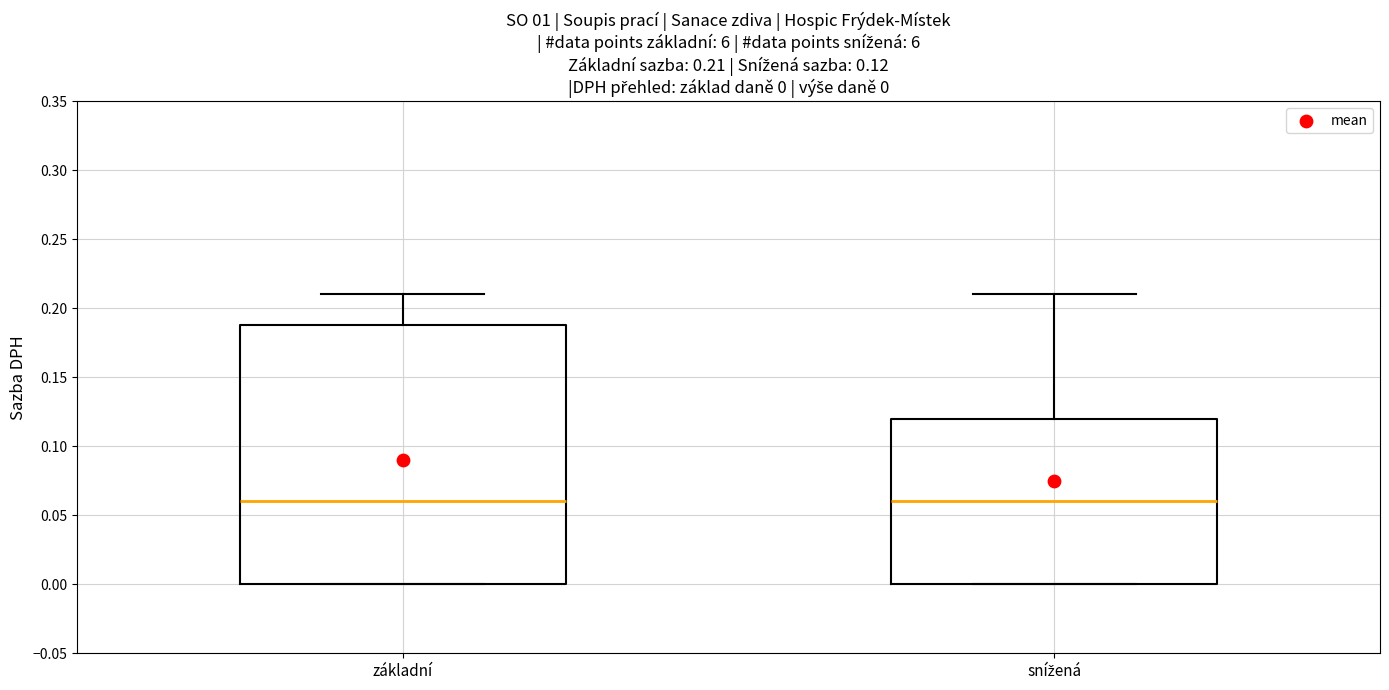

Comparing the boxes themselves (not the whiskers), which one is the tallest?

základní